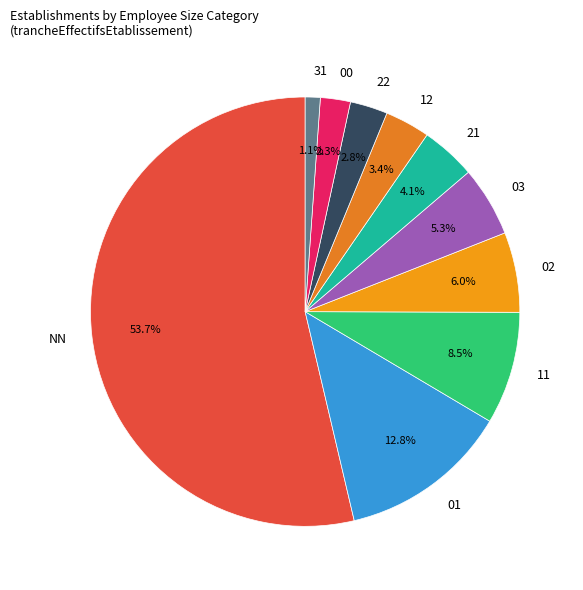

To the nearest percent, what is the difference between the largest and smallest slice percentages?

53%